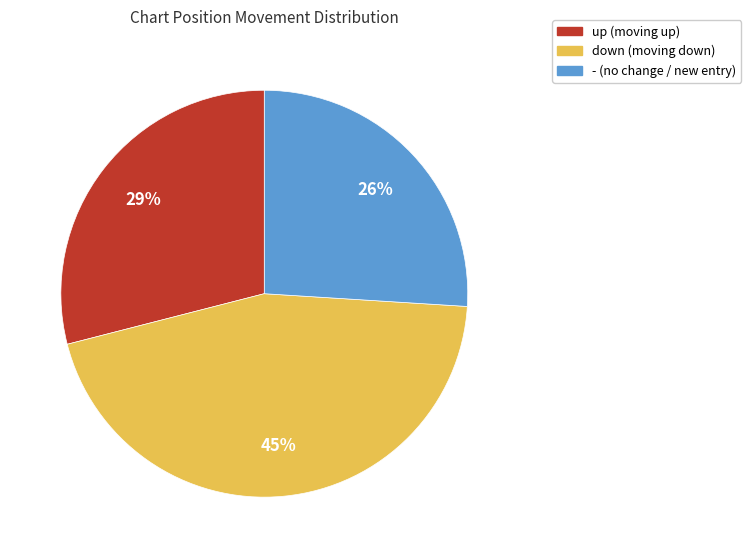

What is the largest slice in the pie chart?

down